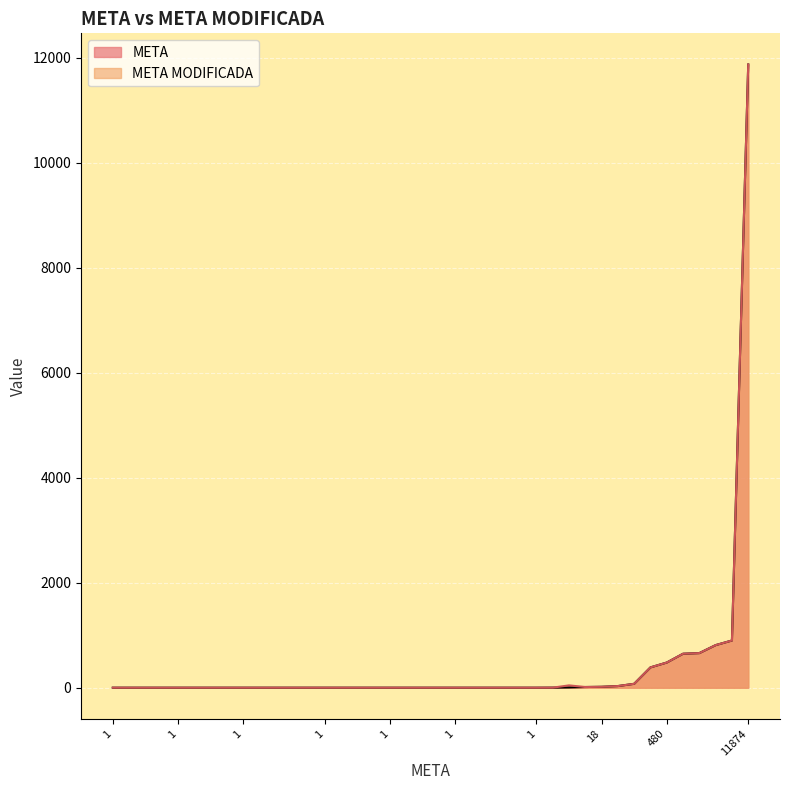

True or false: META MODIFICADA and META intersect in this chart.

False